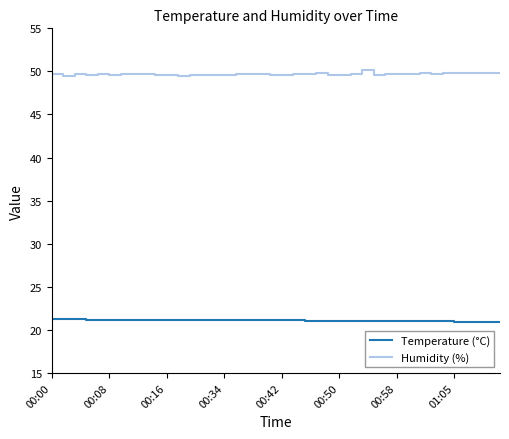

Which series has the largest total across all categories?

Humidity (%)